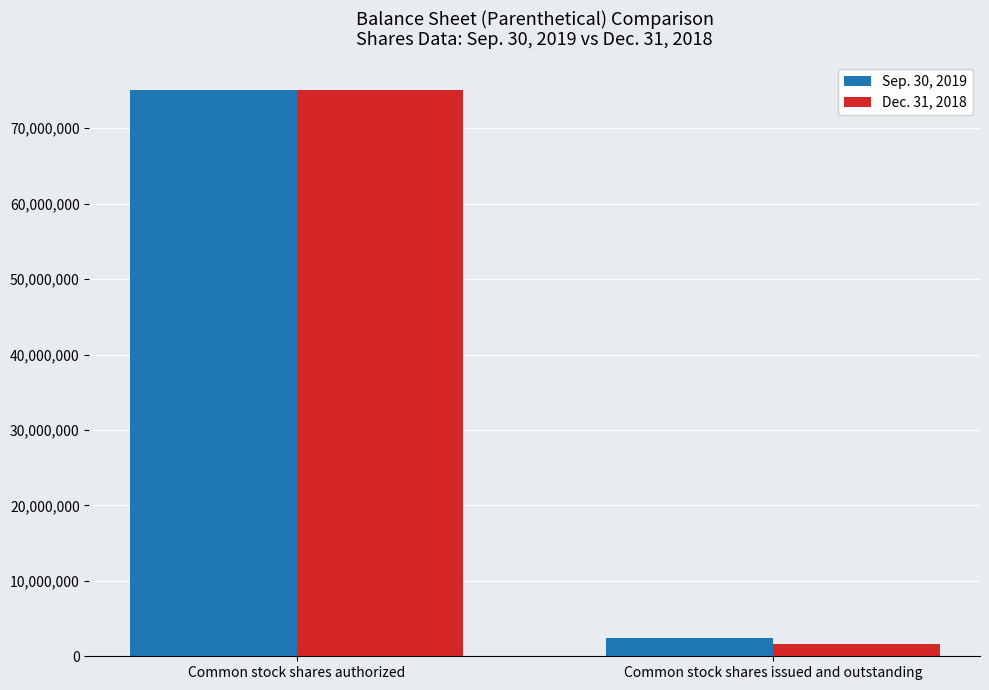

What is the label of the 2nd bar from the right?

Common stock shares authorized